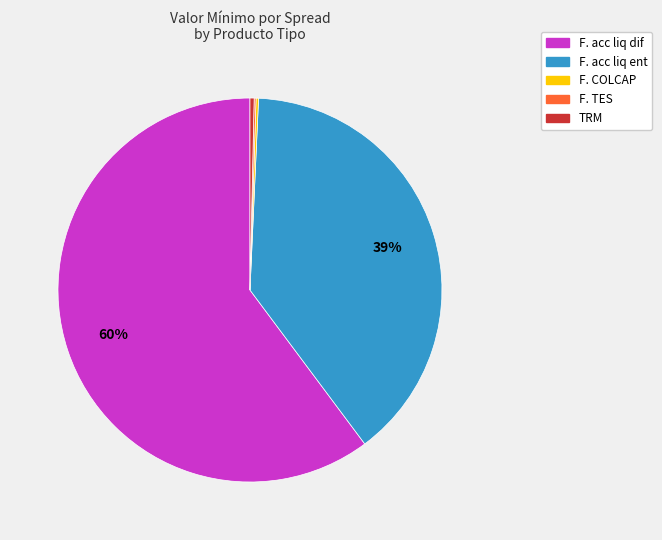

Which slice is the largest?

F. acc liq dif